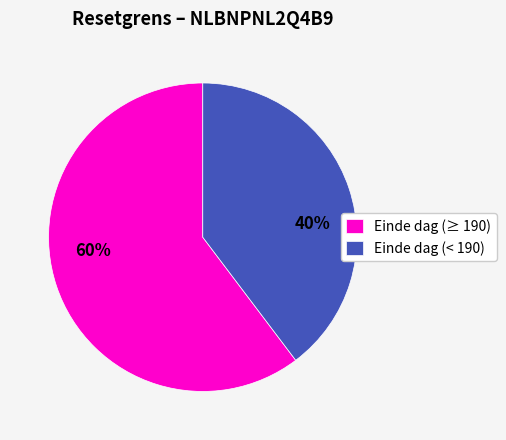

Which category accounts for the majority?

Einde dag (≥ 190)